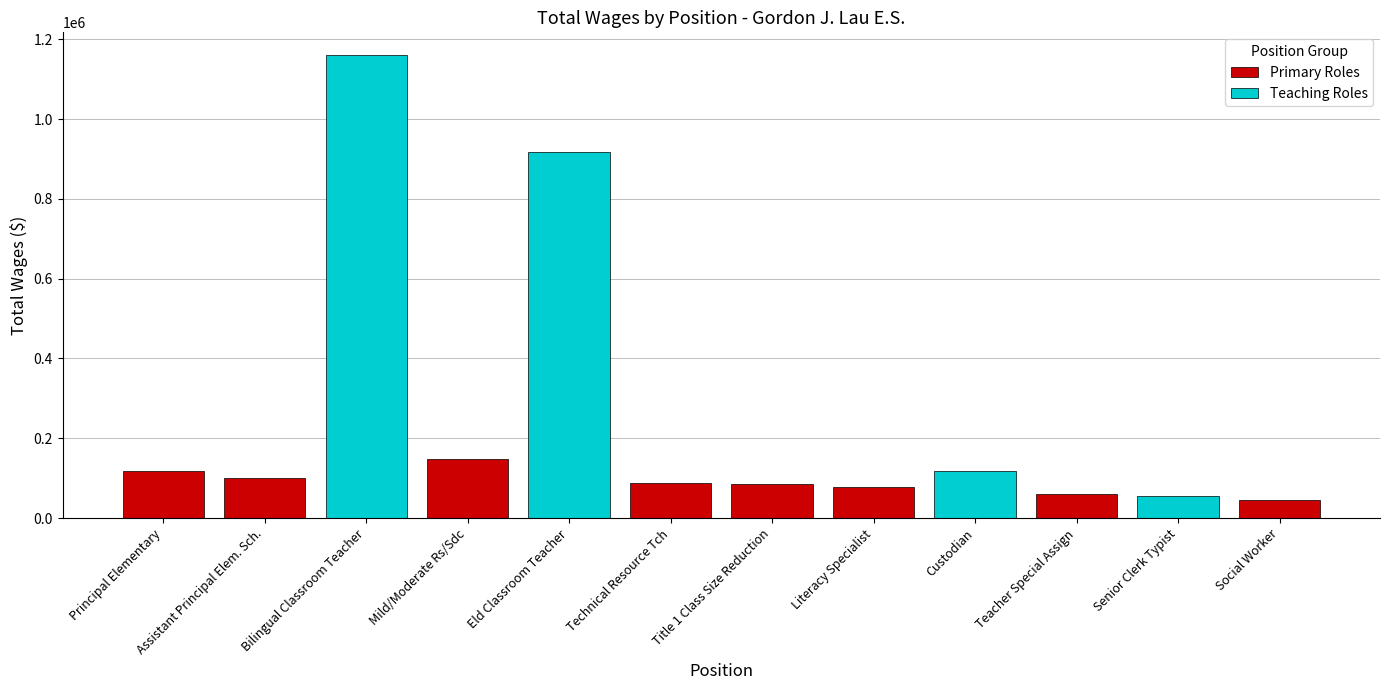

What is the difference between the values at Teacher Special Assign and Bilingual Classroom Teacher?

1098355